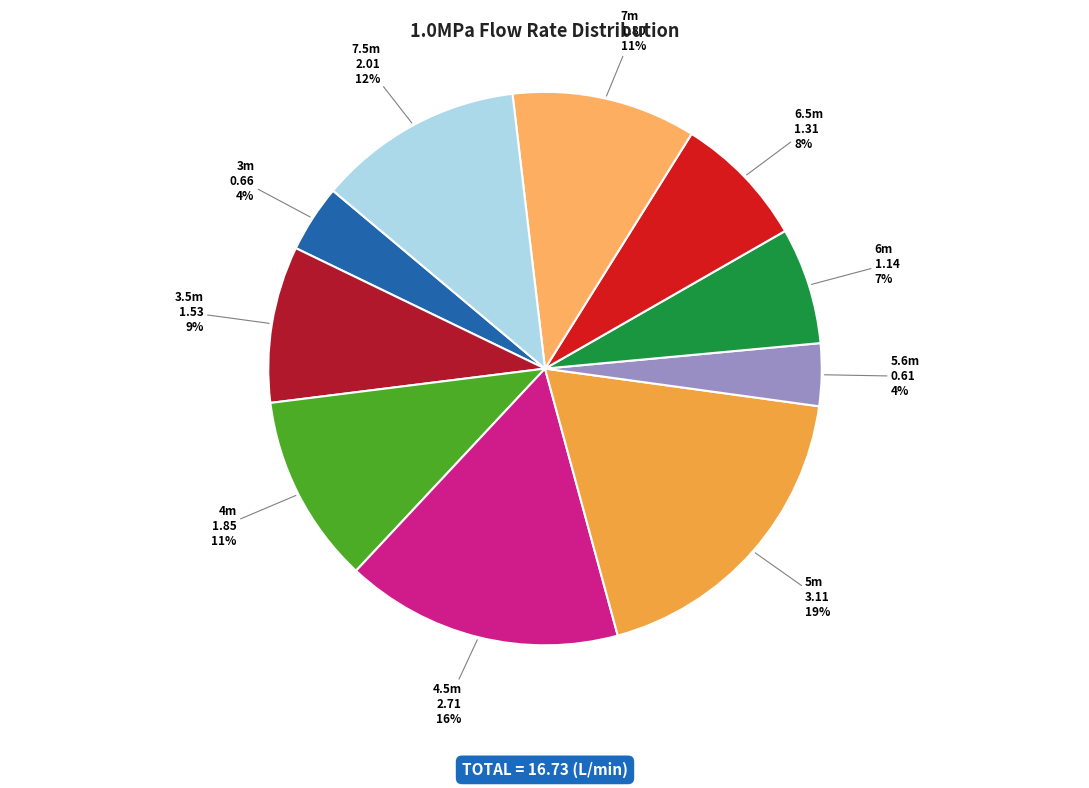

To the nearest percent, what is the difference between the 5.6m and 3.5m slice percentages?

5%